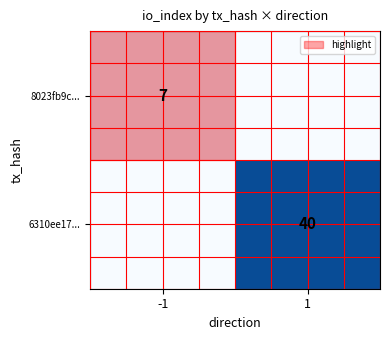

True or false: 8023fb9c... has a value of 7 at -1.

True